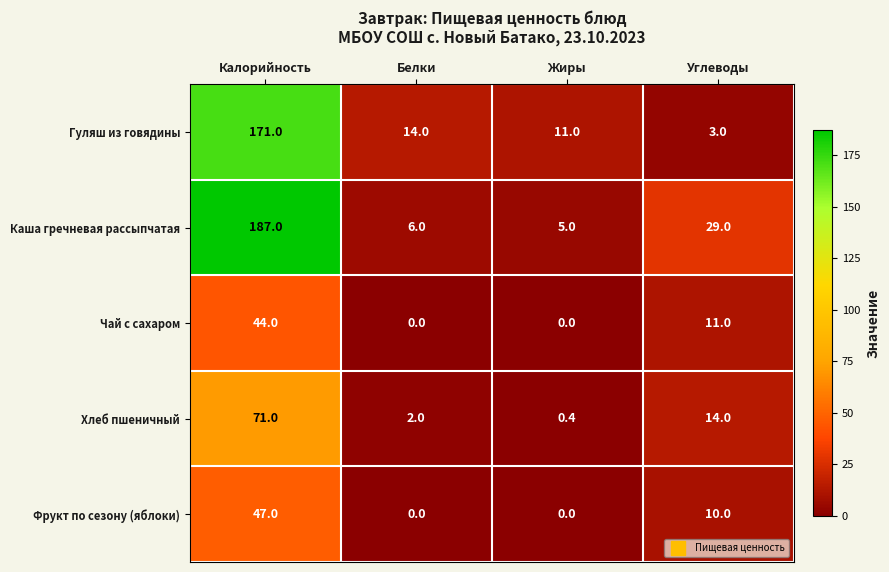

What value does the Фрукт по сезону (яблоки) series have at Углеводы?

10.0